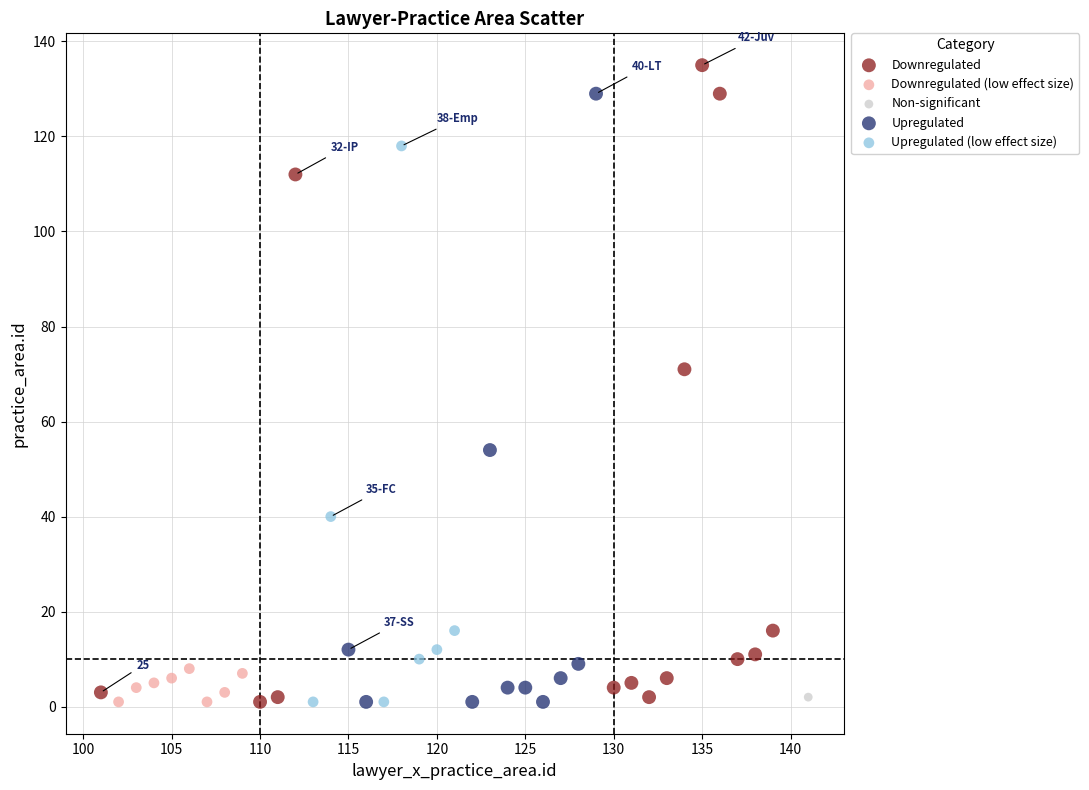

What are all the series names shown in the legend?

Downregulated, Downregulated (low effect size), Non-significant, Upregulated, Upregulated (low effect size)